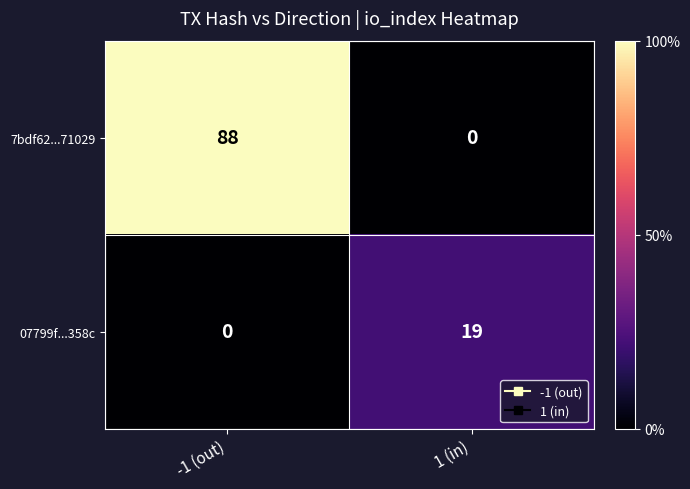

List the series in order of their peak value, lowest first.

07799f...358c, 7bdf62...71029